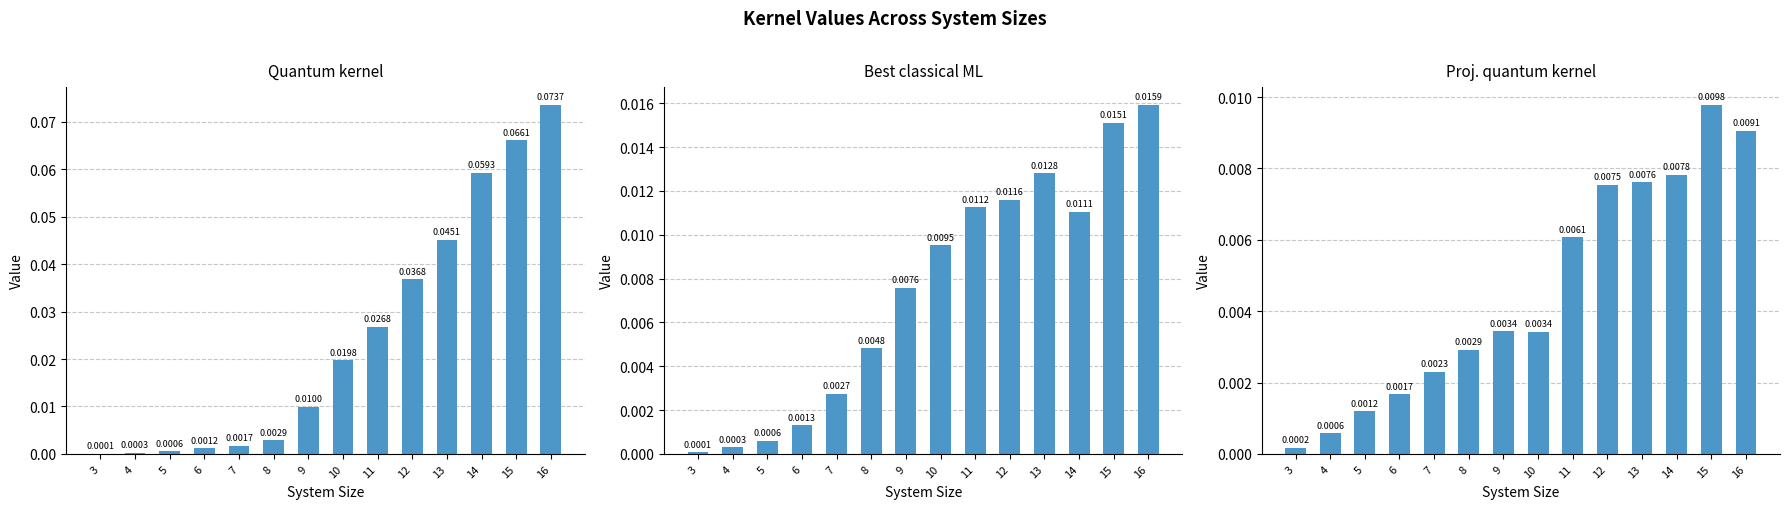

The Proj. quantum kernel series shows 0.0 at 15. True or false?

False